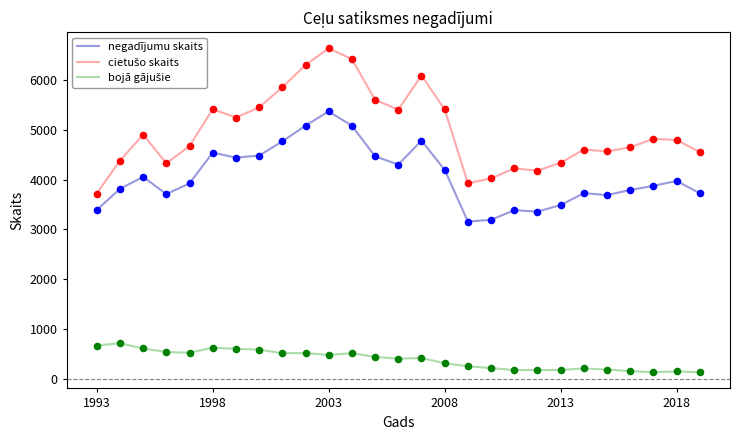

What is the greatest value displayed?

6634